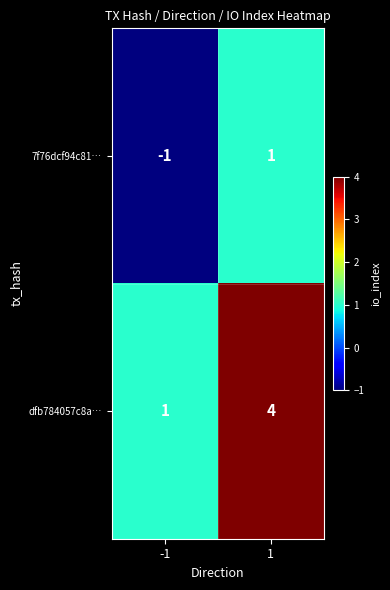

Which series changed the most between -1 and 1?

dfb784057c8a…